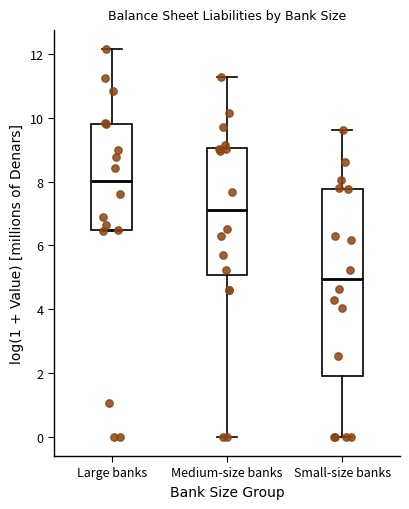

Comparing the boxes themselves (not the whiskers), which one is the tallest?

Small-size banks